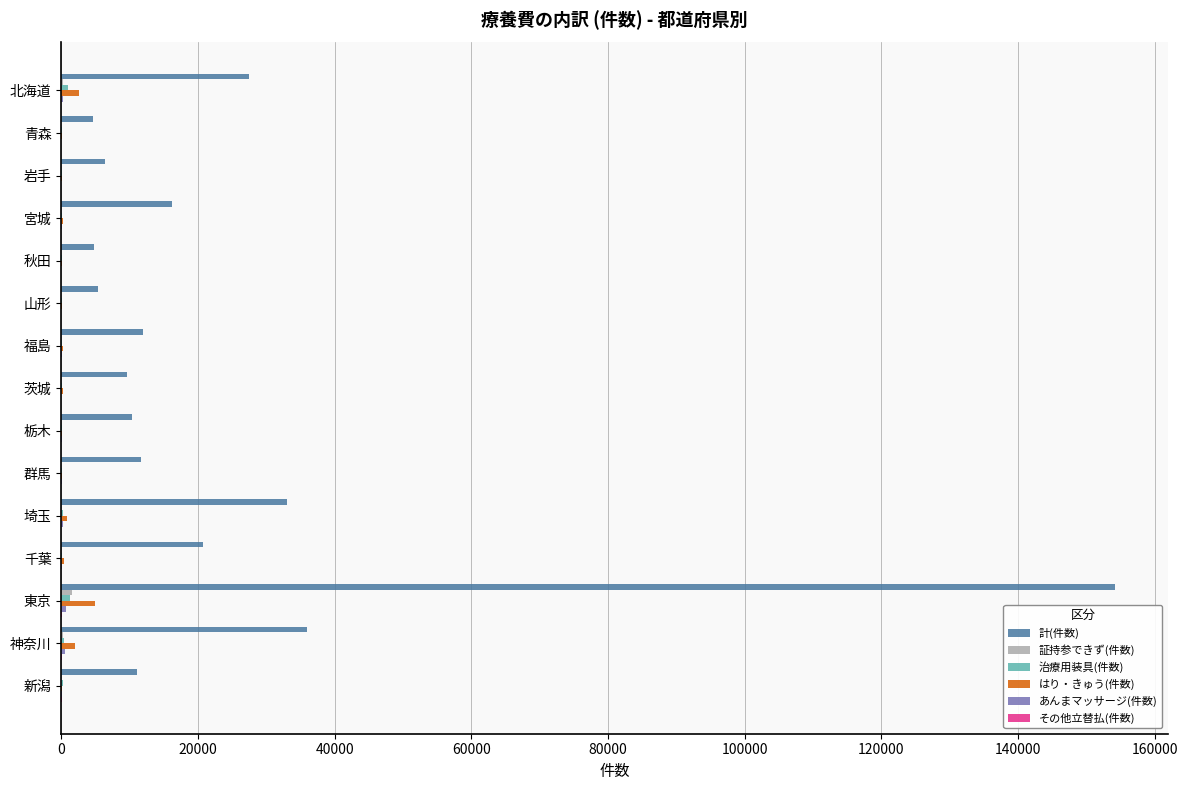

Which series has the largest total across all categories?

計(件数)